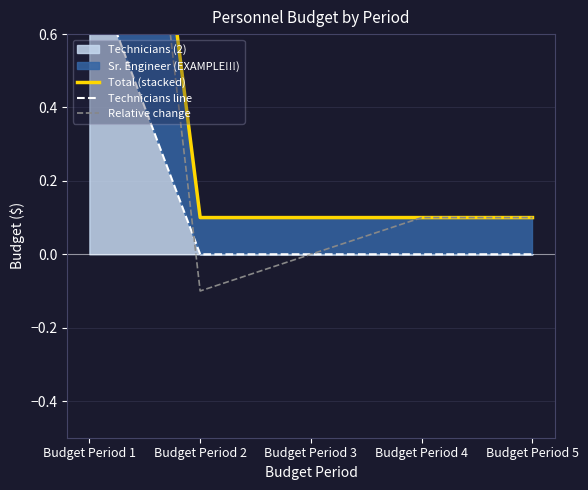

Which category has the highest value in the Relative change series?

Budget Period 1